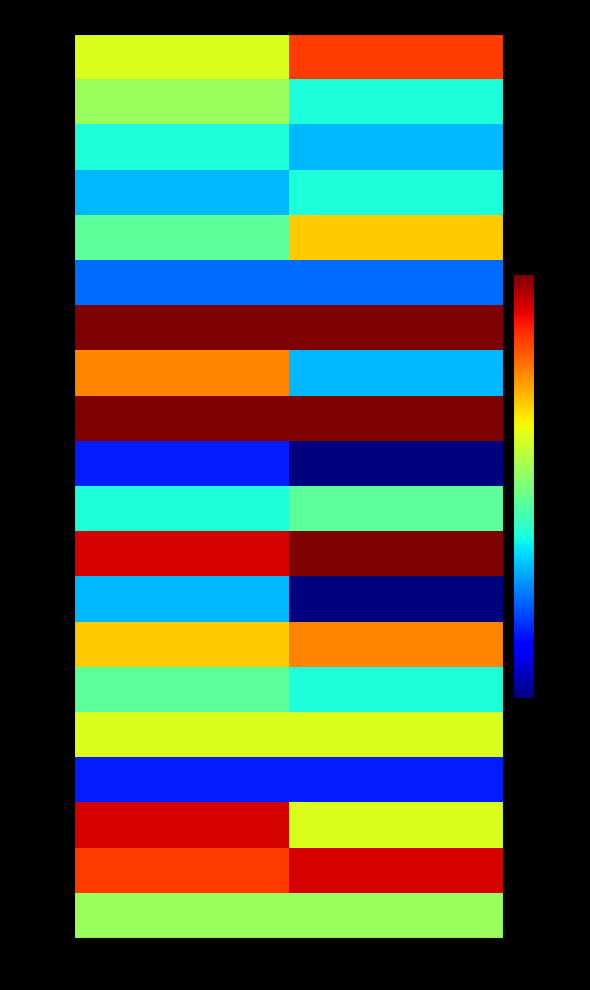

What is the spread (max minus min) of values at HS 2?

13